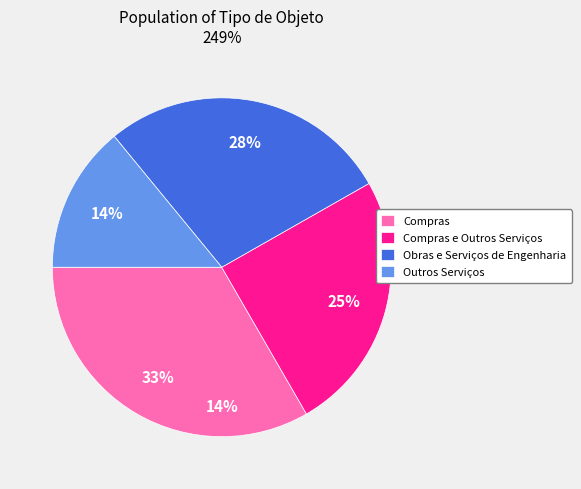

Between Compras e Outros Serviços and Compras, which is larger?

Compras